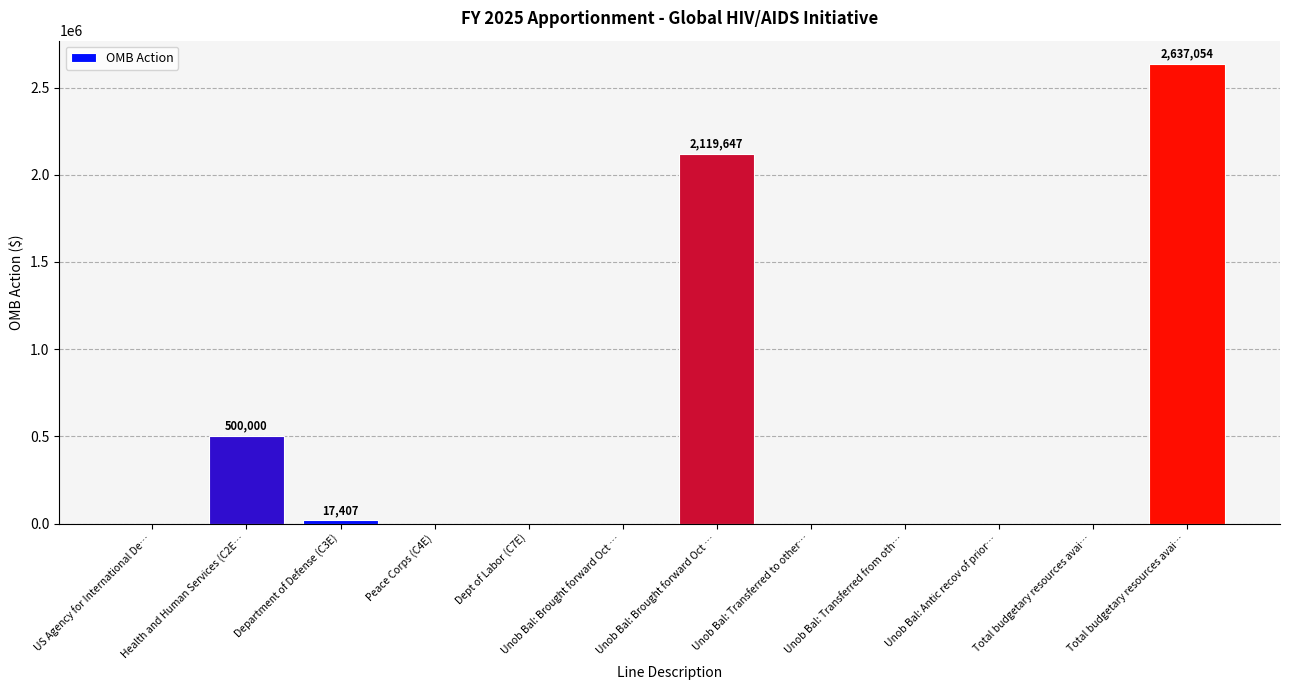

Count the number of values greater than 0.

4